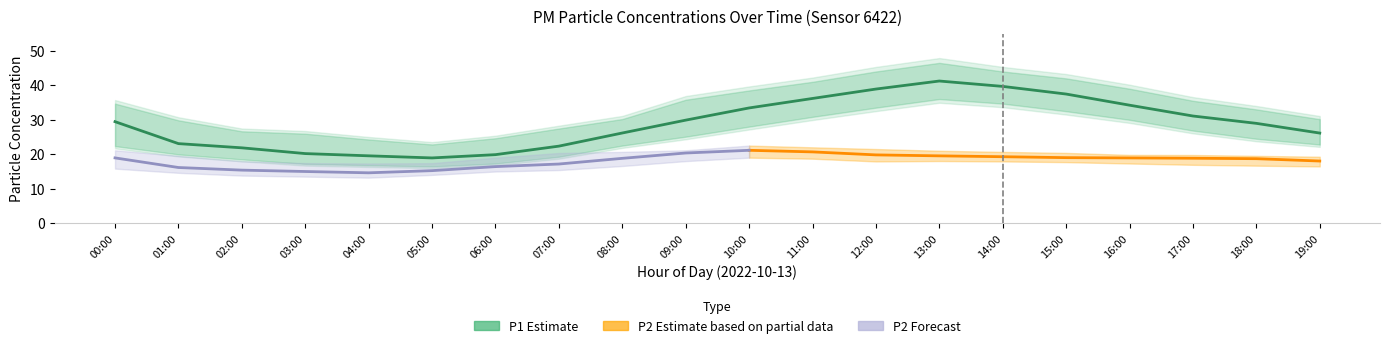

What is the difference between the maximum and second lowest values in the P1_lower series?

19.2